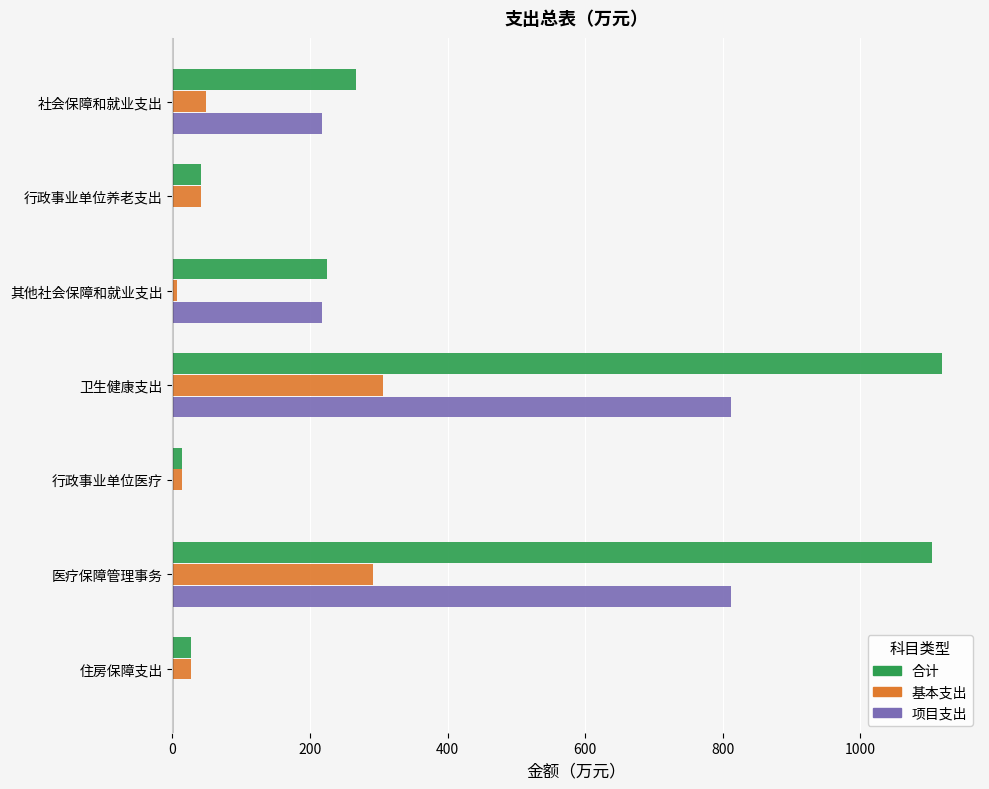

At which label is 合计 closest to 565?

社会保障和就业支出